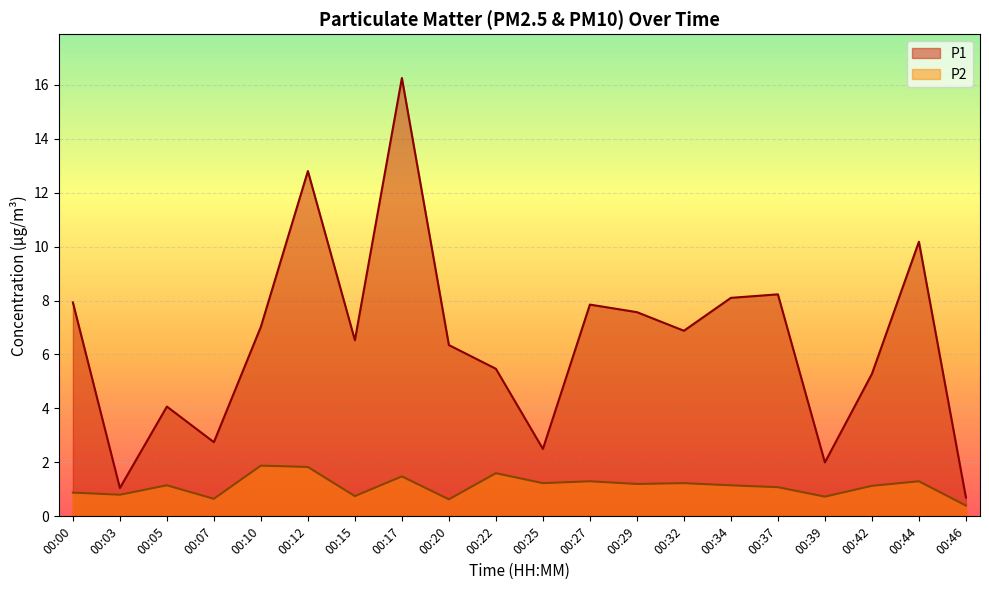

Reading left to right, transcribe all the data shown in this chart.

P1: 7.9	1.1	4.1	2.8	7.0	12.8	6.5	16.2	6.3	5.5	2.5	7.8	7.6	6.9	8.1	8.2	2.0	5.3	10.2	0.7
P2: 0.9	0.8	1.1	0.7	1.9	1.8	0.8	1.5	0.6	1.6	1.2	1.3	1.2	1.2	1.1	1.1	0.7	1.1	1.3	0.4